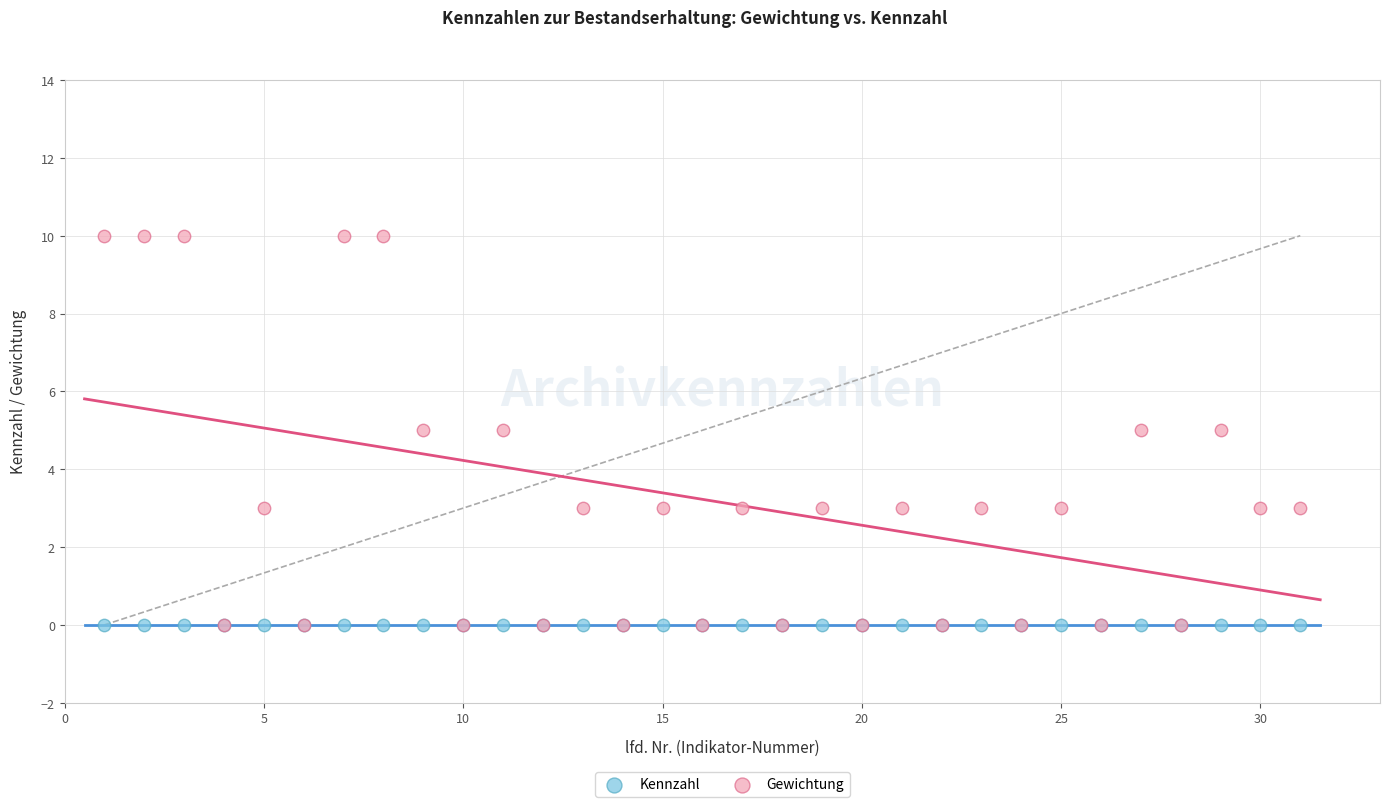

What are all the series names shown in the legend?

Kennzahl, Gewichtung